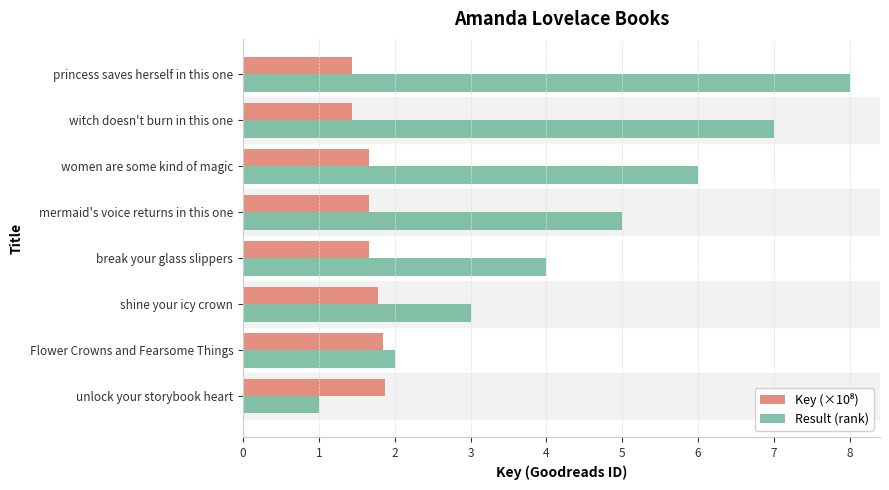

What is the average value of the Result (rank) series?

4.5